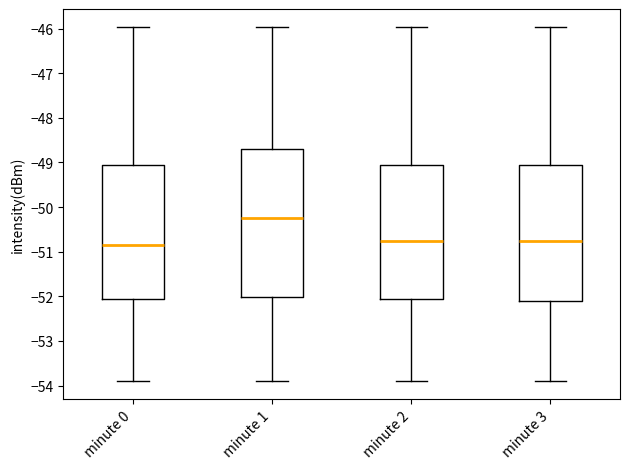

Reading left to right, read every box against the y-axis: the position of its median line, the range the box covers, and the ends of its whiskers. The values are not printed on the chart, so give them approximately, as read against the axis.

minute 0: median -50.8, box -52.1 to -49.0, whiskers -53.9 to -46.0
minute 1: median -50.2, box -52.0 to -48.7, whiskers -53.9 to -46.0
minute 2: median -50.8, box -52.1 to -49.0, whiskers -53.9 to -46.0
minute 3: median -50.8, box -52.1 to -49.0, whiskers -53.9 to -46.0